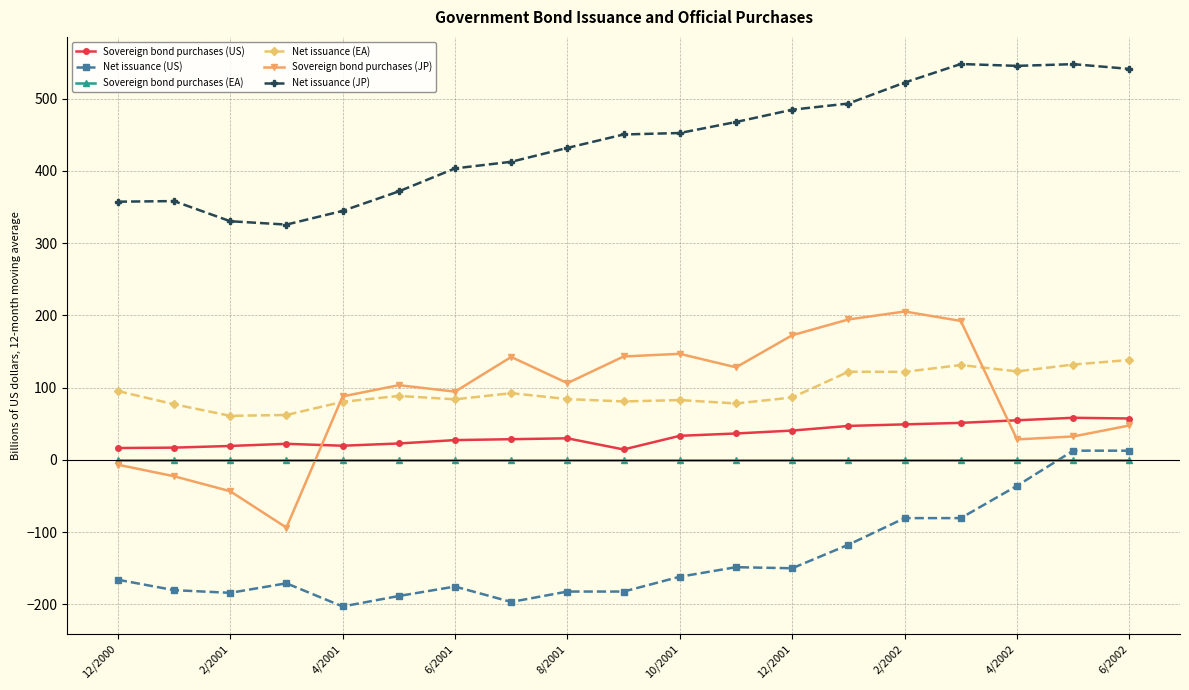

What is the difference between the maximum and minimum values in the Sovereign bond purchases (JP) series?

299.0